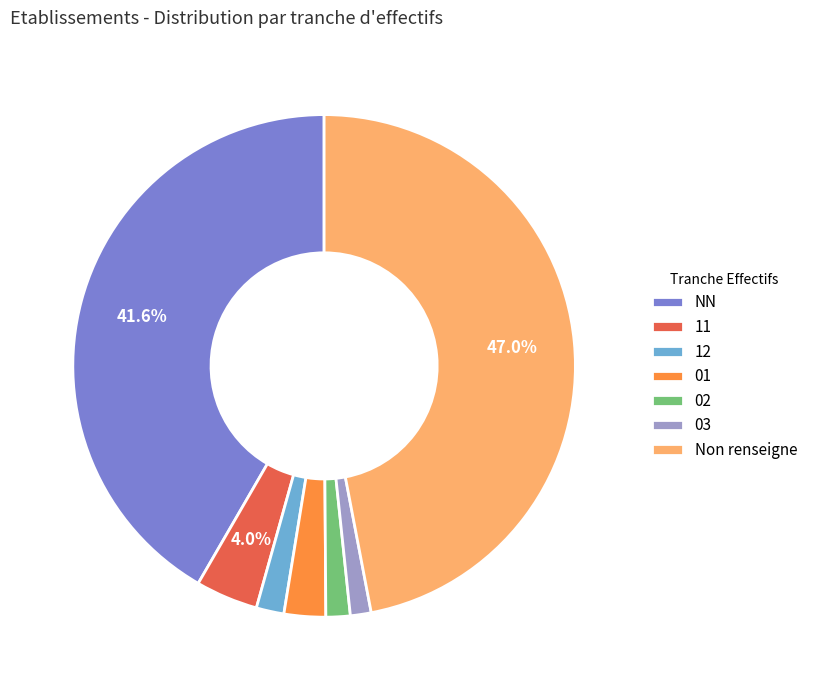

What is the largest slice in the pie chart?

Non renseigne